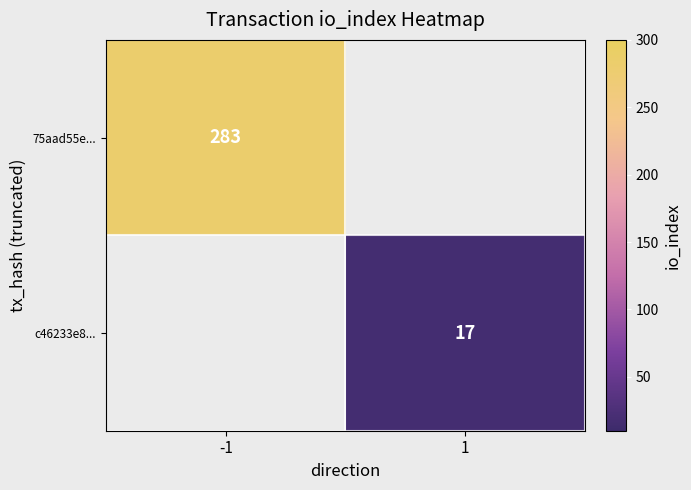

Is it true that 75aad55e... equals 114 at -1?

False